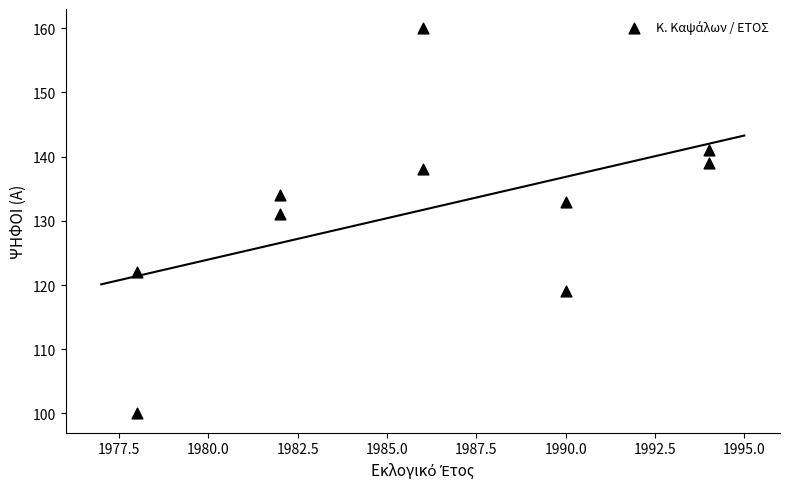

What Y value in the scatter plot is closest to 130?

131